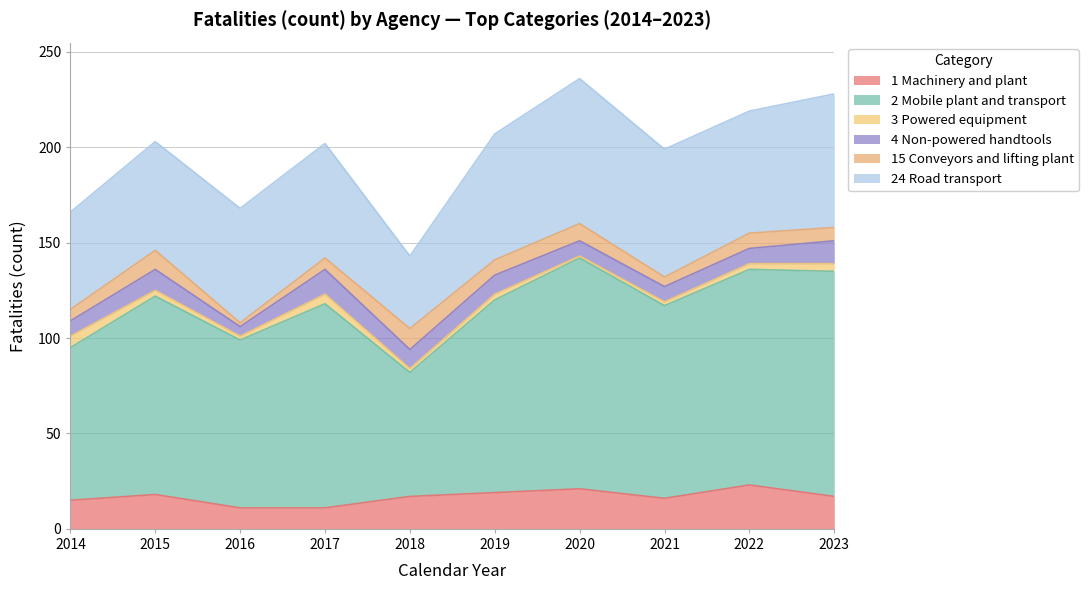

Where is 24 Road transport nearest to the value 57?

2015